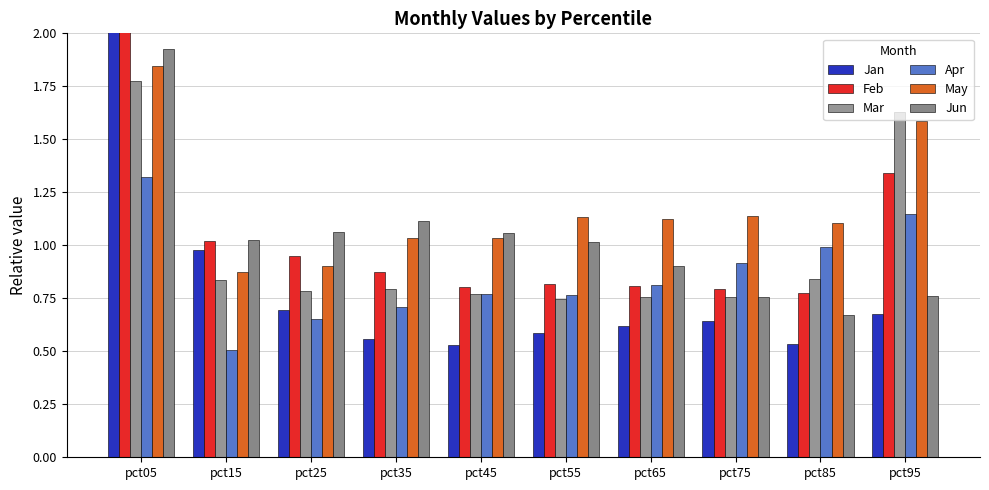

Are the bars horizontal?

No